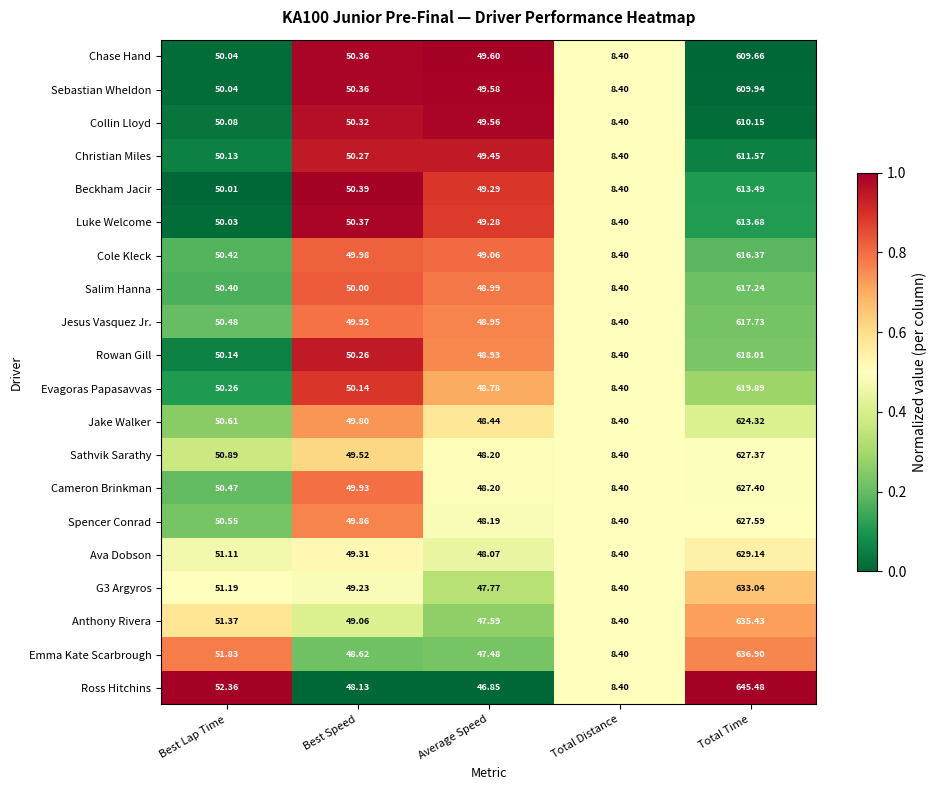

Which series has the widest spread of values?

Ross Hitchins